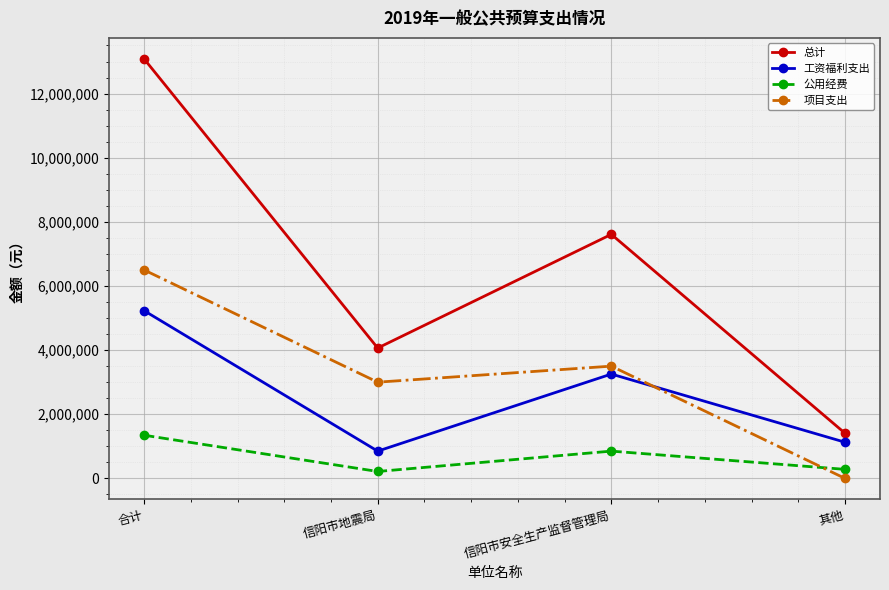

What is the spread (max minus min) of values at 信阳市安全生产监督管理局?

6759899